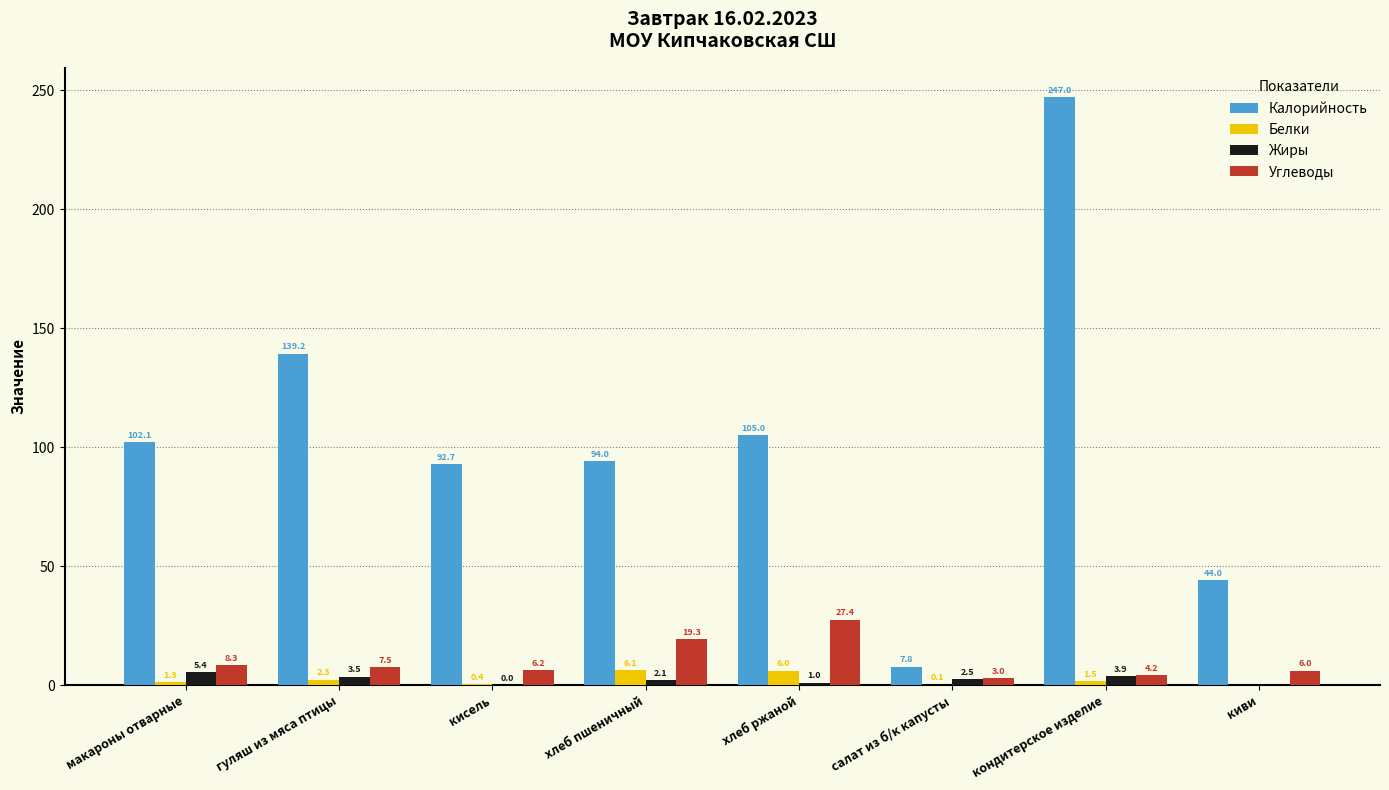

What is the total value across all series at кисель?

99.4